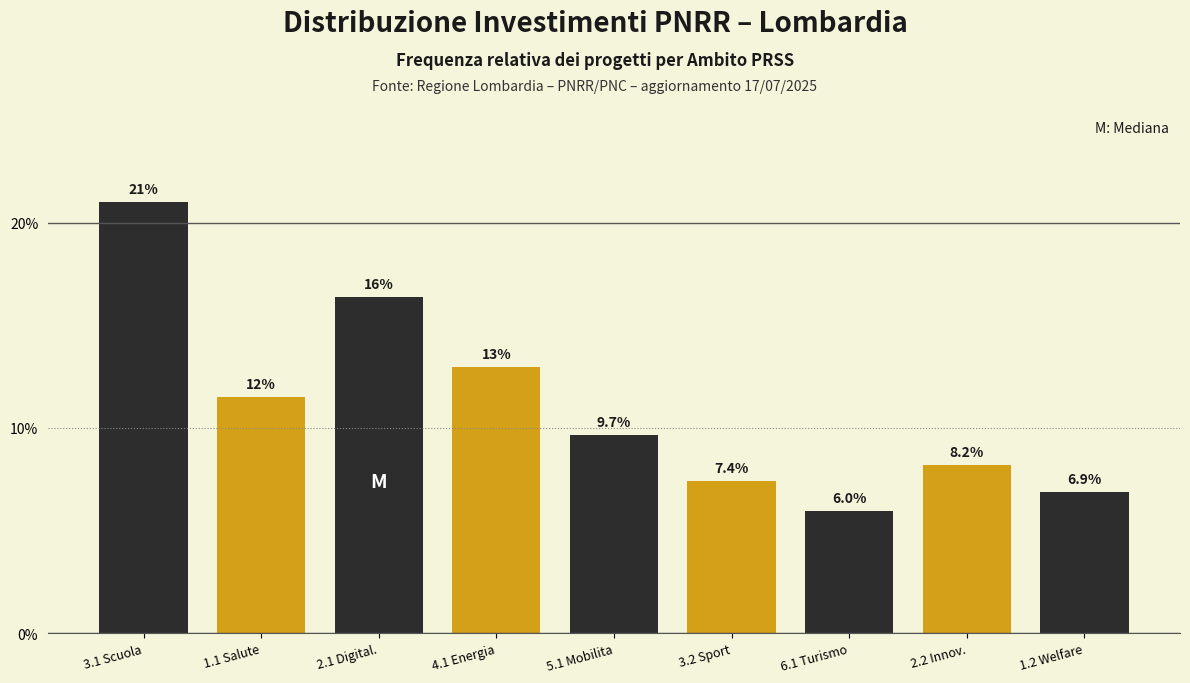

Reading left to right, transcribe all the data shown in this chart.

21.0	11.5	16.4	13.0	9.7	7.4	6.0	8.2	6.9